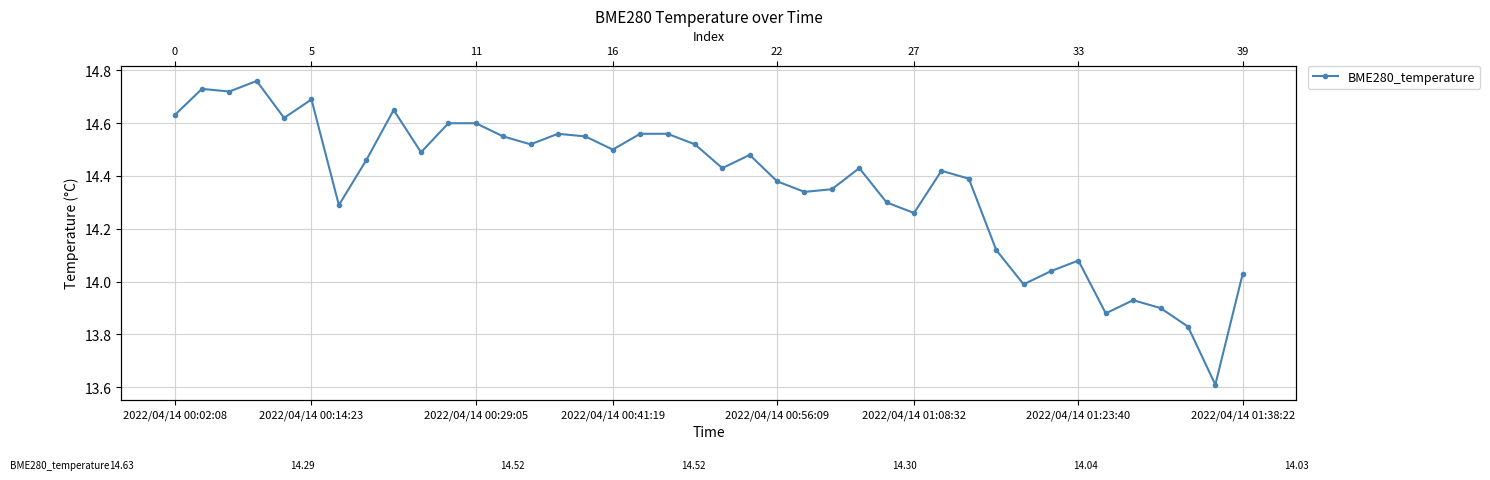

How many data points are above 14?

34